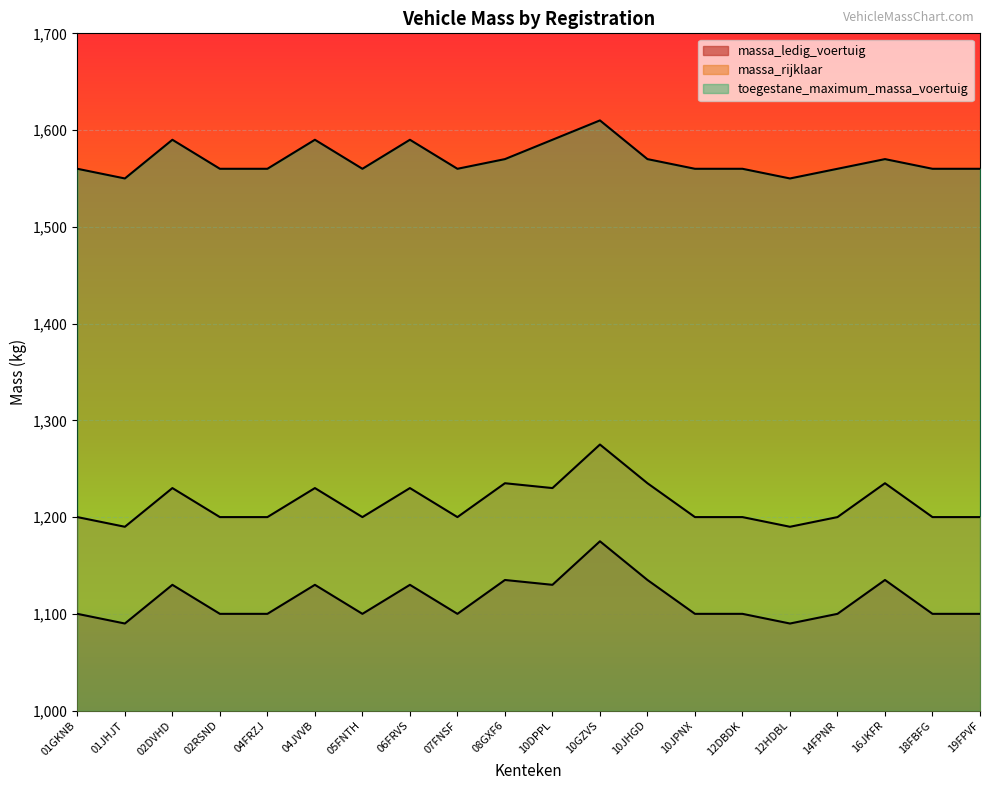

At which category is the sum across all series the highest?

10GZVS